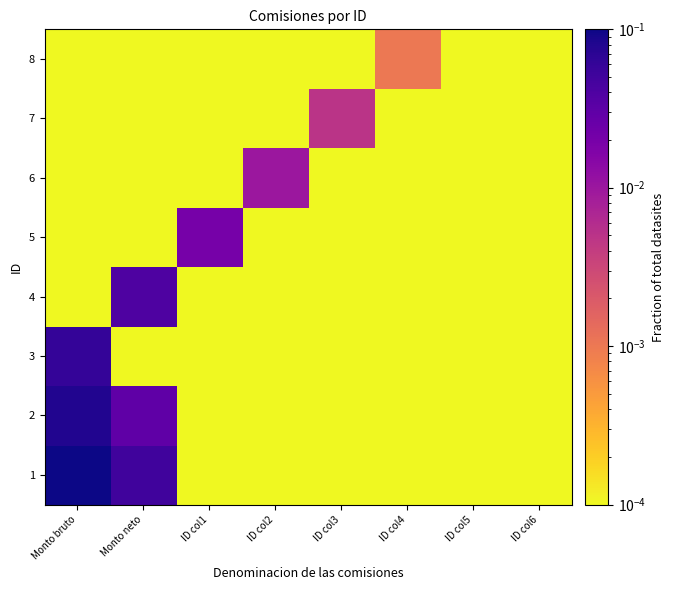

At which category does the chart reach its minimum across all series?

ID col1